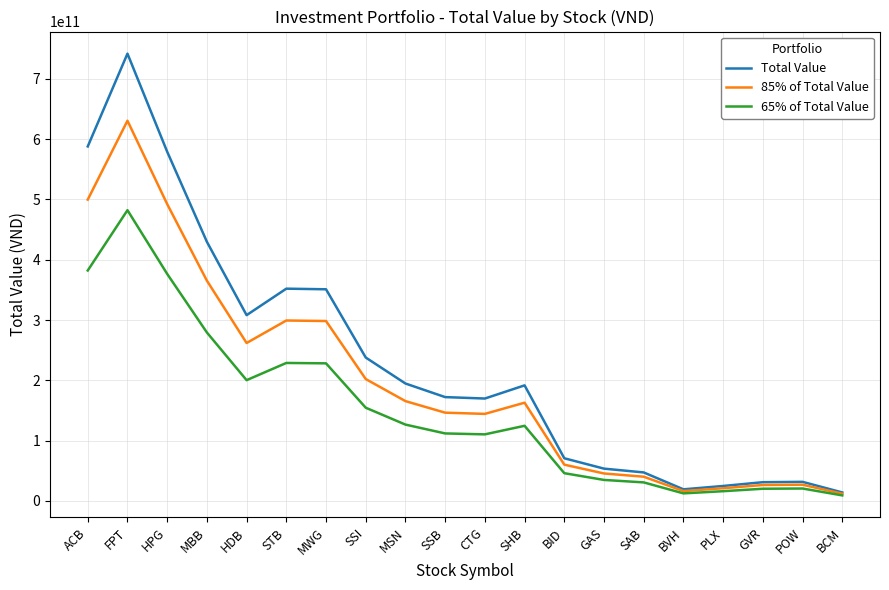

Which series has the largest range (max minus min)?

Total Value